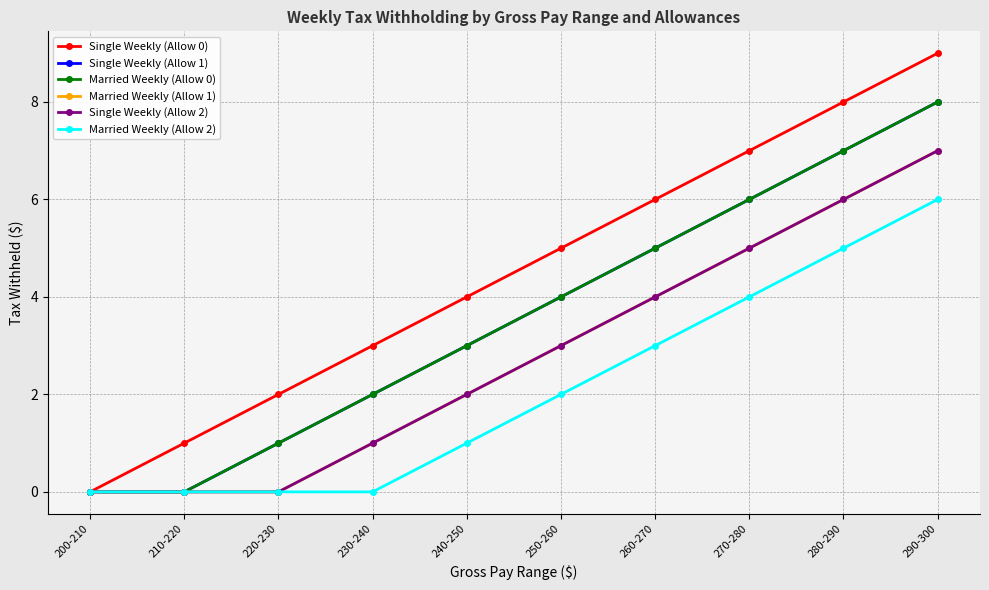

Is this an area chart (filled region under the line)?

No